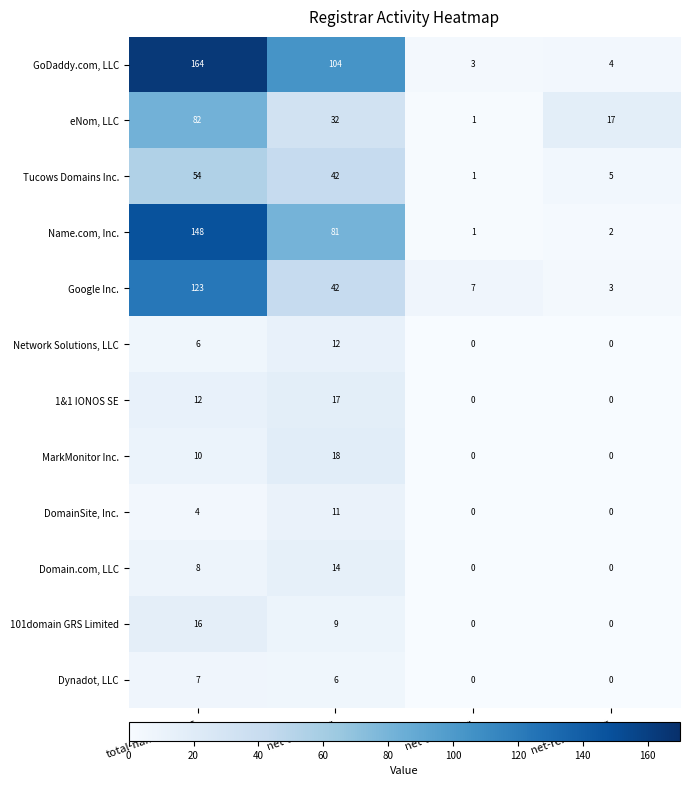

Which category has the highest value across all series?

total-nameservers